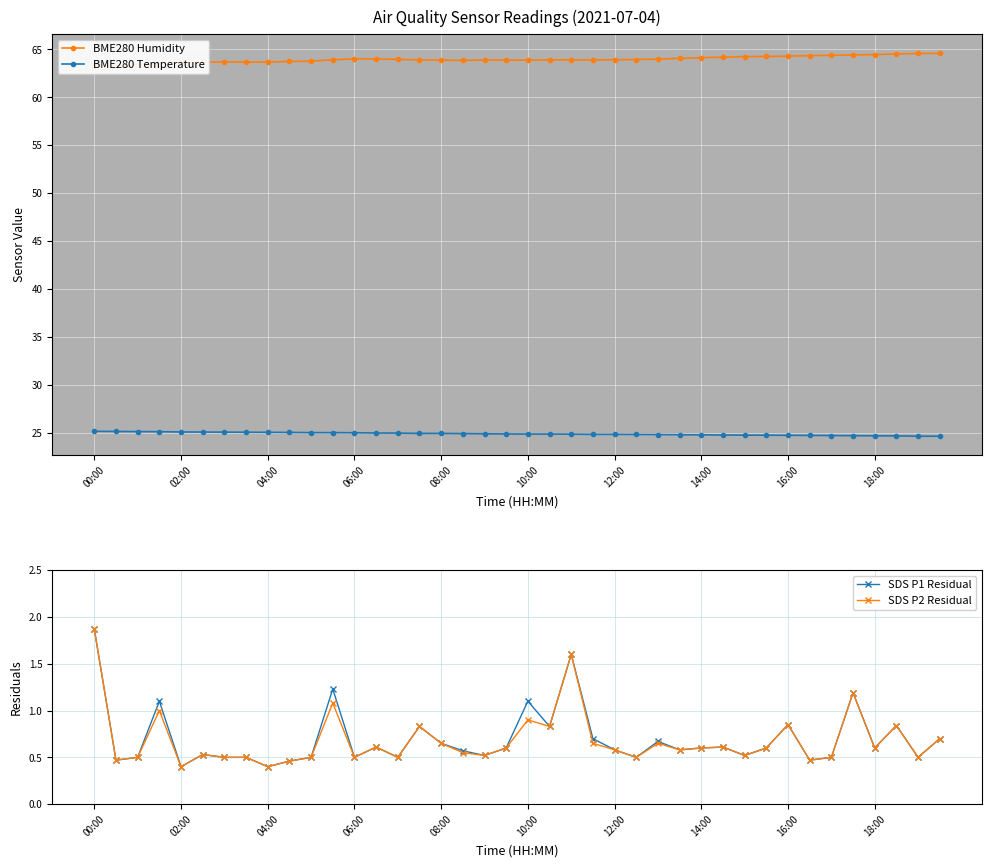

Is it true that BME280 Temperature equals 25.2 at 00:00?

True